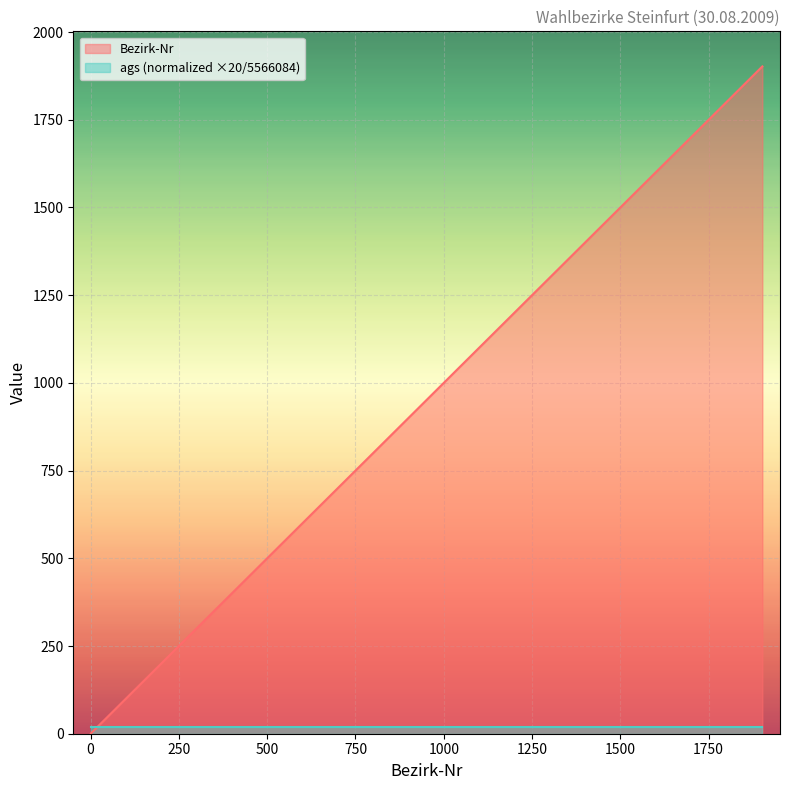

What is the difference between the maximum and minimum values?

1901